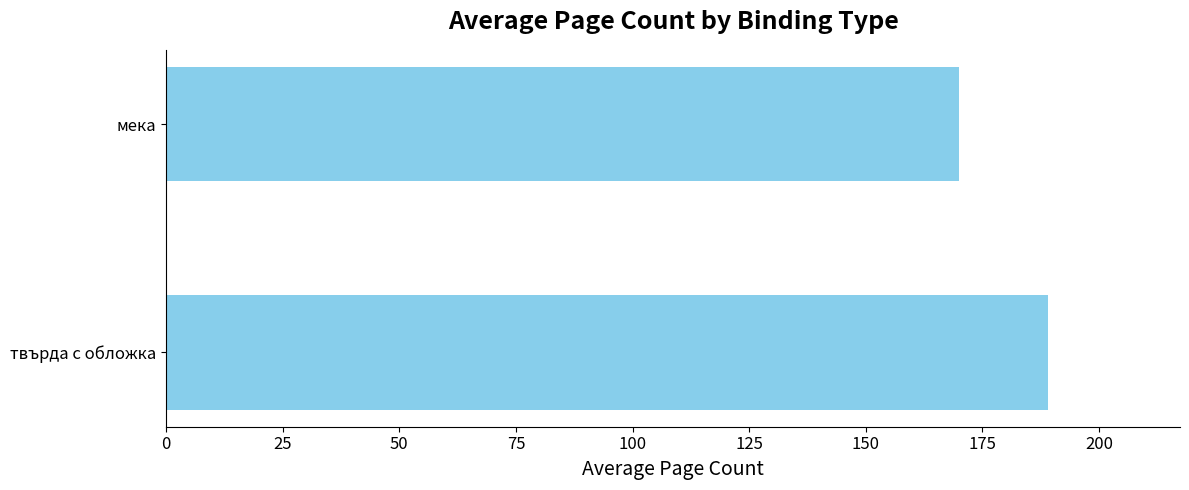

What is the average value?

180